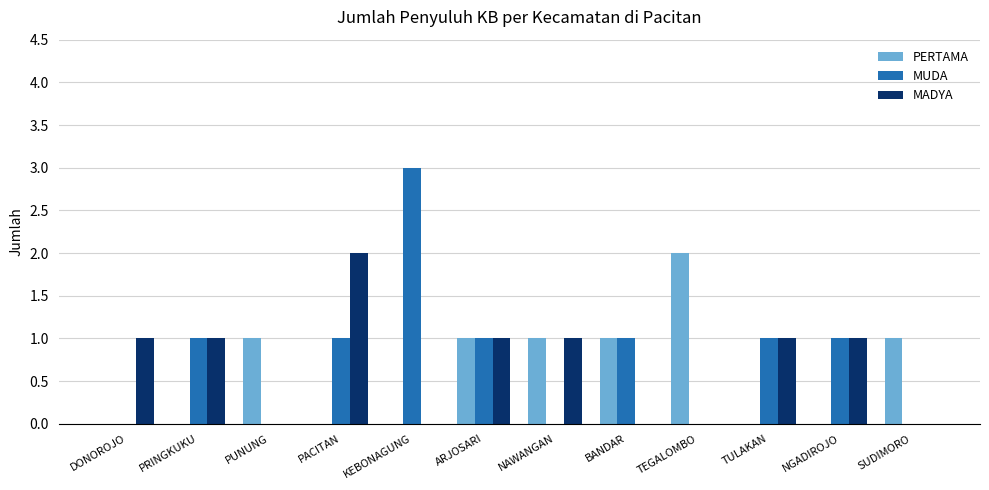

Reading right to left, list all the values displayed in this chart.

PERTAMA: 1	0	0	2	1	1	1	0	0	1	0	0
MUDA: 0	1	1	0	1	0	1	3	1	0	1	0
MADYA: 0	1	1	0	0	1	1	0	2	0	1	1